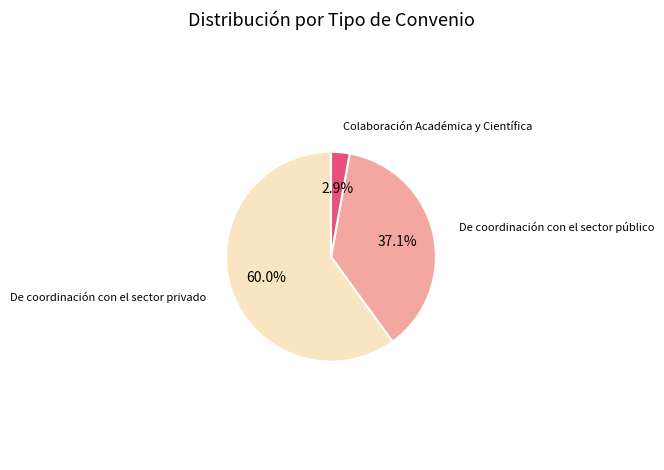

Which slice is the largest?

De coordinación con el sector privado